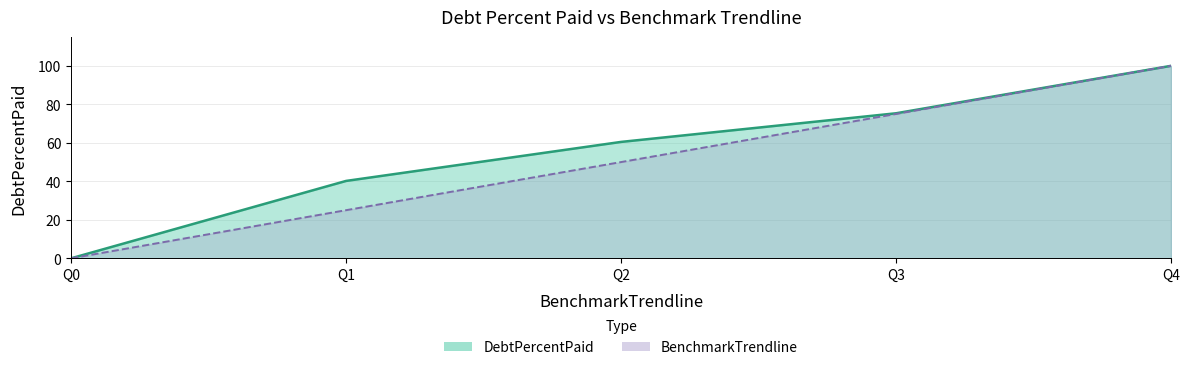

Reading left to right, what are all the values shown in this chart?

DebtPercentPaid: Q0=0.0	Q1=40.2	Q2=60.5	Q3=75.3	Q4=100.0
BenchmarkTrendline: Q0=0.0	Q1=25.0	Q2=50.0	Q3=75.0	Q4=100.0